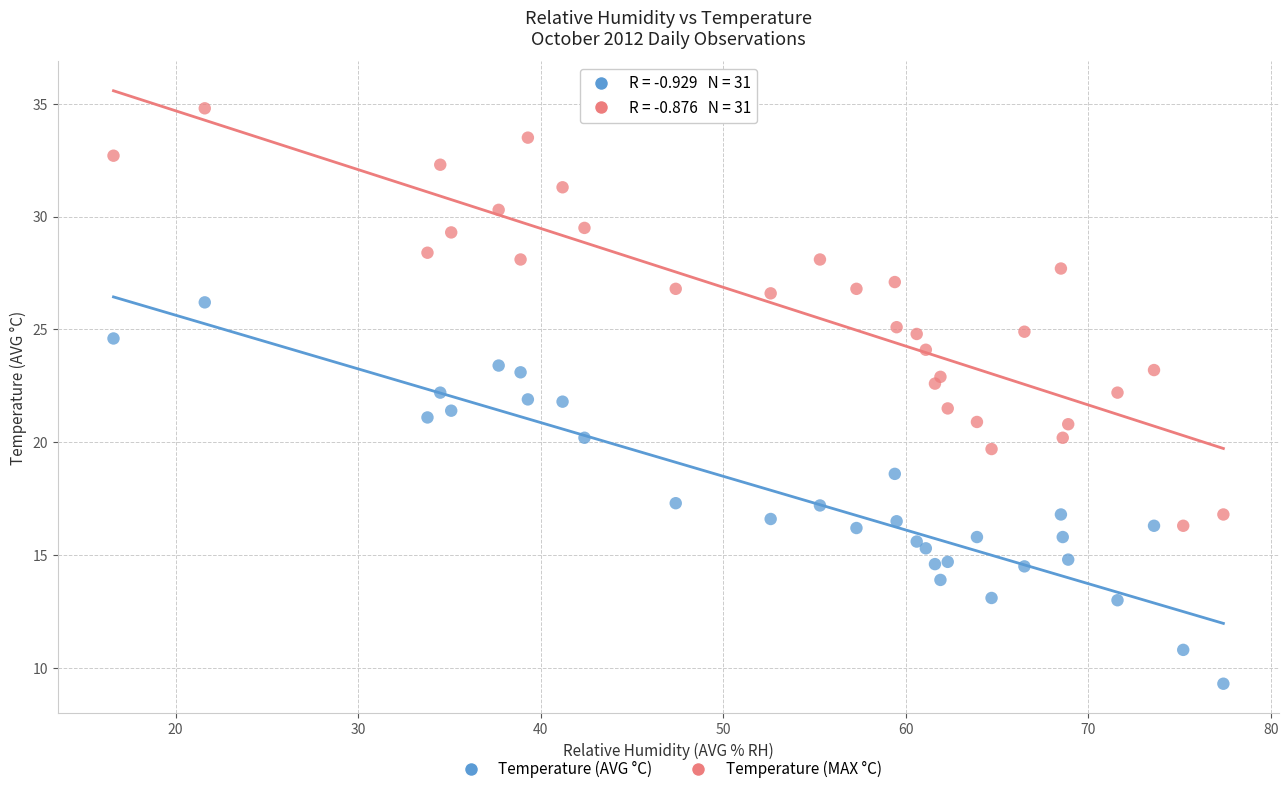

Across all data points, what is the range of X values (max minus min)?

60.8